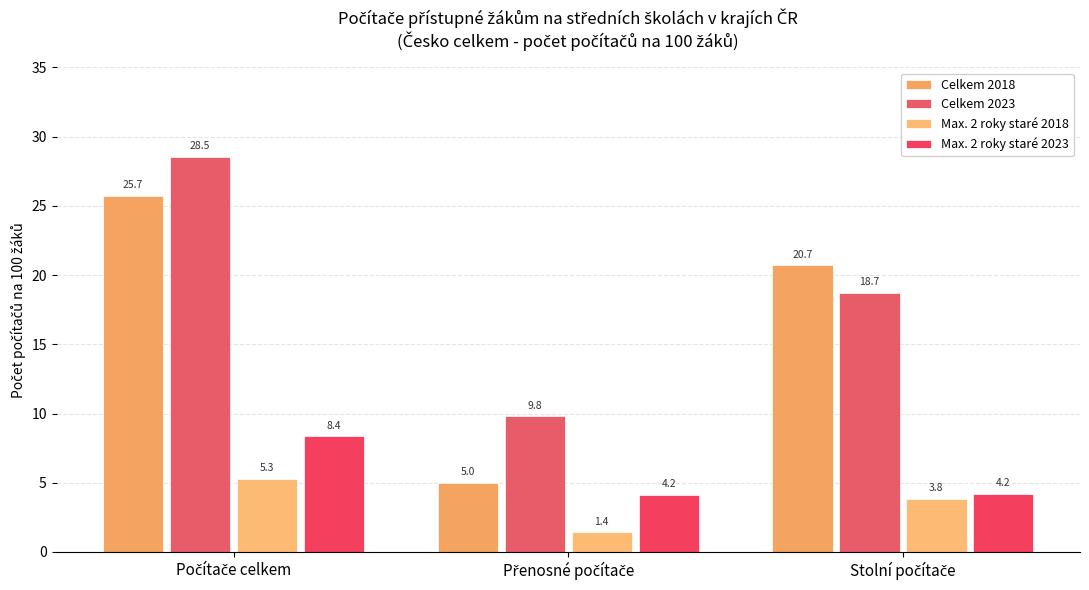

How many groups of bars are there?

3